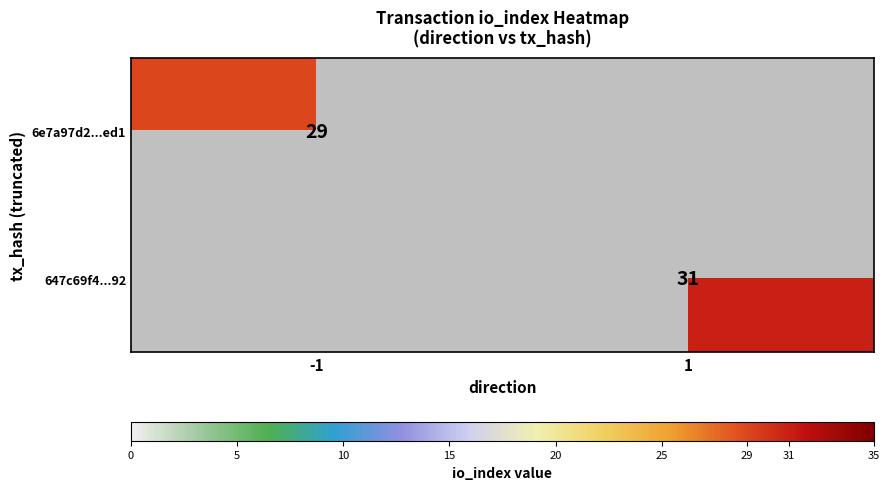

The 647c69f4...92 series shows 31 at 1. True or false?

True